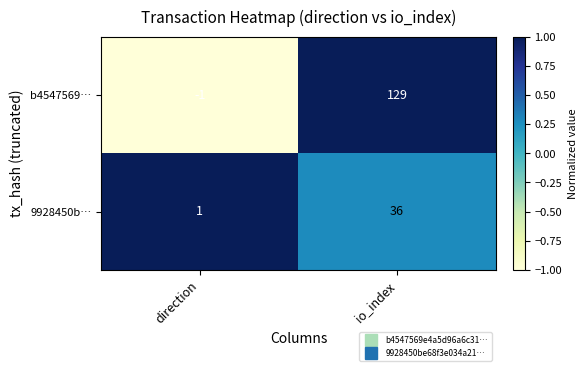

Reading right to left, what are all the values shown in this chart?

b4547569…: io_index=129	direction=-1
9928450b…: io_index=36	direction=1